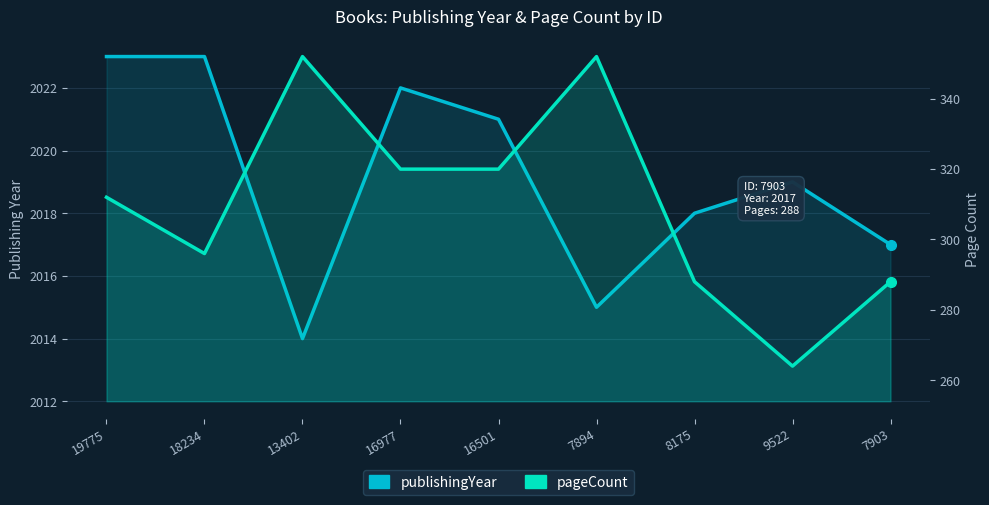

Reading left to right, extract all data points from this chart.

publishingYear: 2023	2023	2014	2022	2021	2015	2018	2019	2017
pageCount: 312	296	352	320	320	352	288	264	288